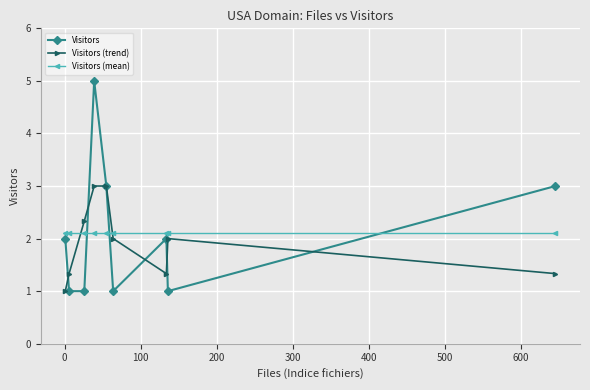

Which series has the largest range (max minus min)?

Visitors